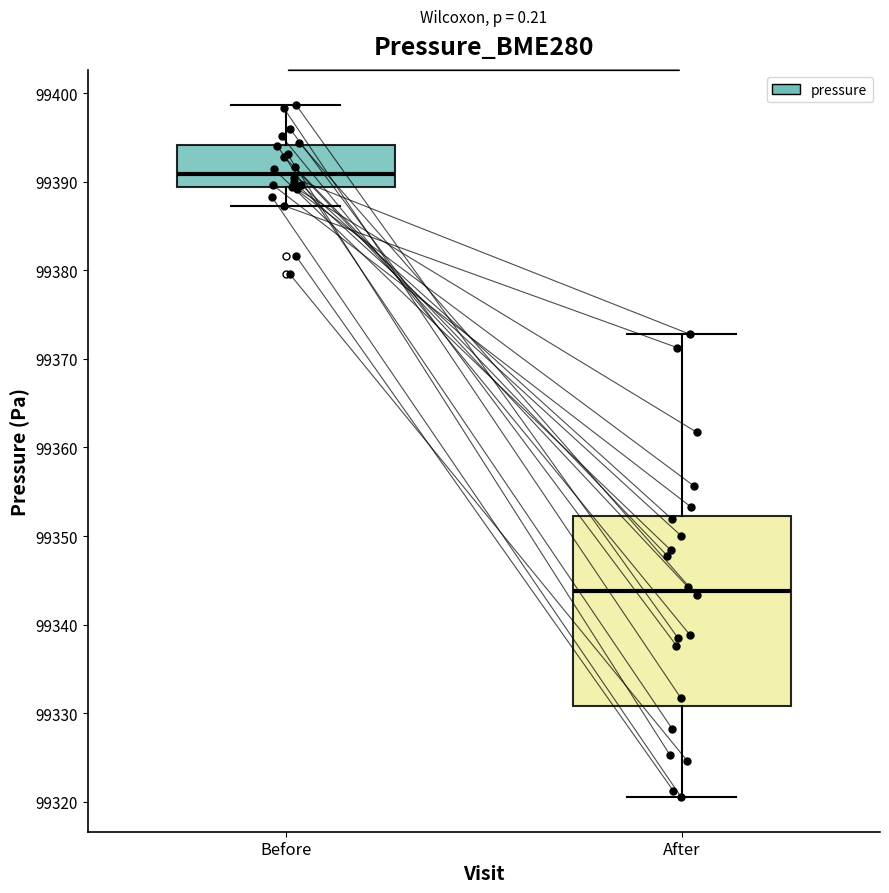

Reading left to right, read every box against the y-axis: the position of its median line, the range the box covers, and the ends of its whiskers. The values are not printed on the chart, so give them approximately, as read against the axis.

Before: median 99391, box 99389 to 99394, whiskers 99387 to 99399
After: median 99344, box 99331 to 99352, whiskers 99321 to 99373